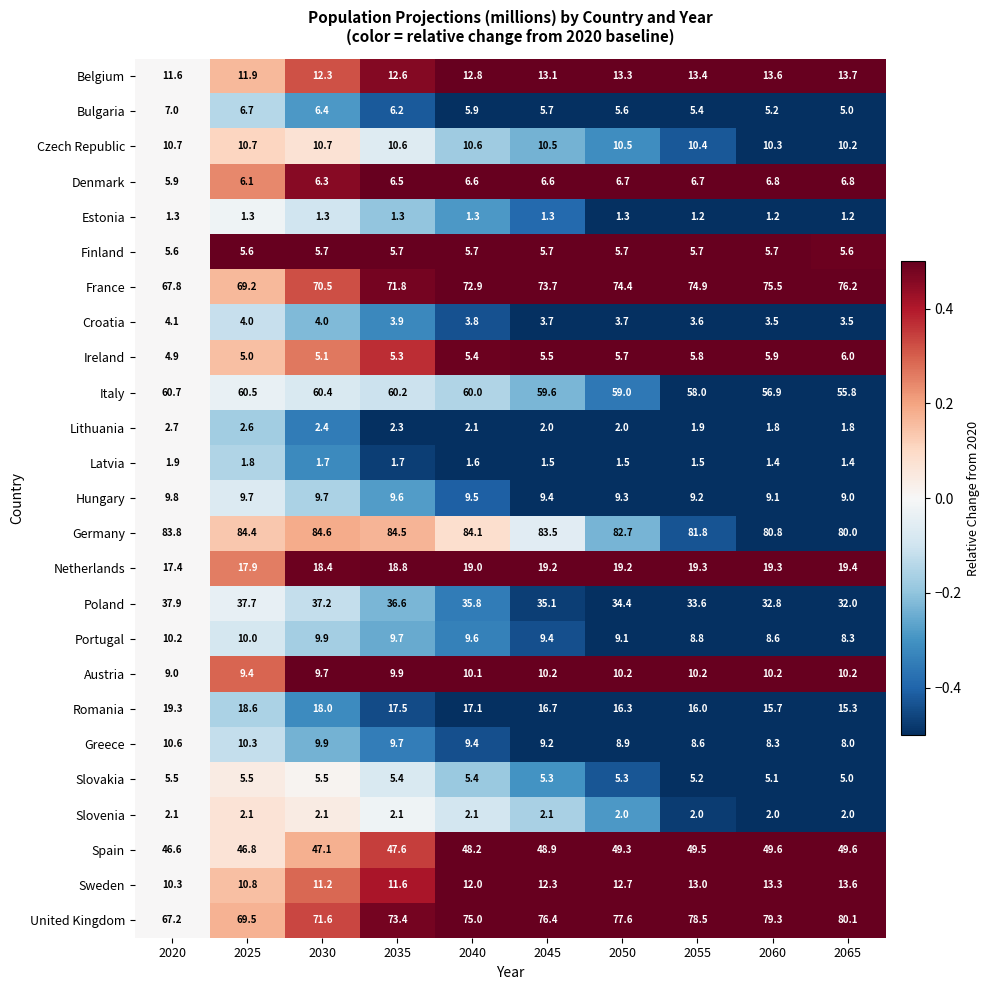

Which label corresponds to the largest value in the chart?

2030